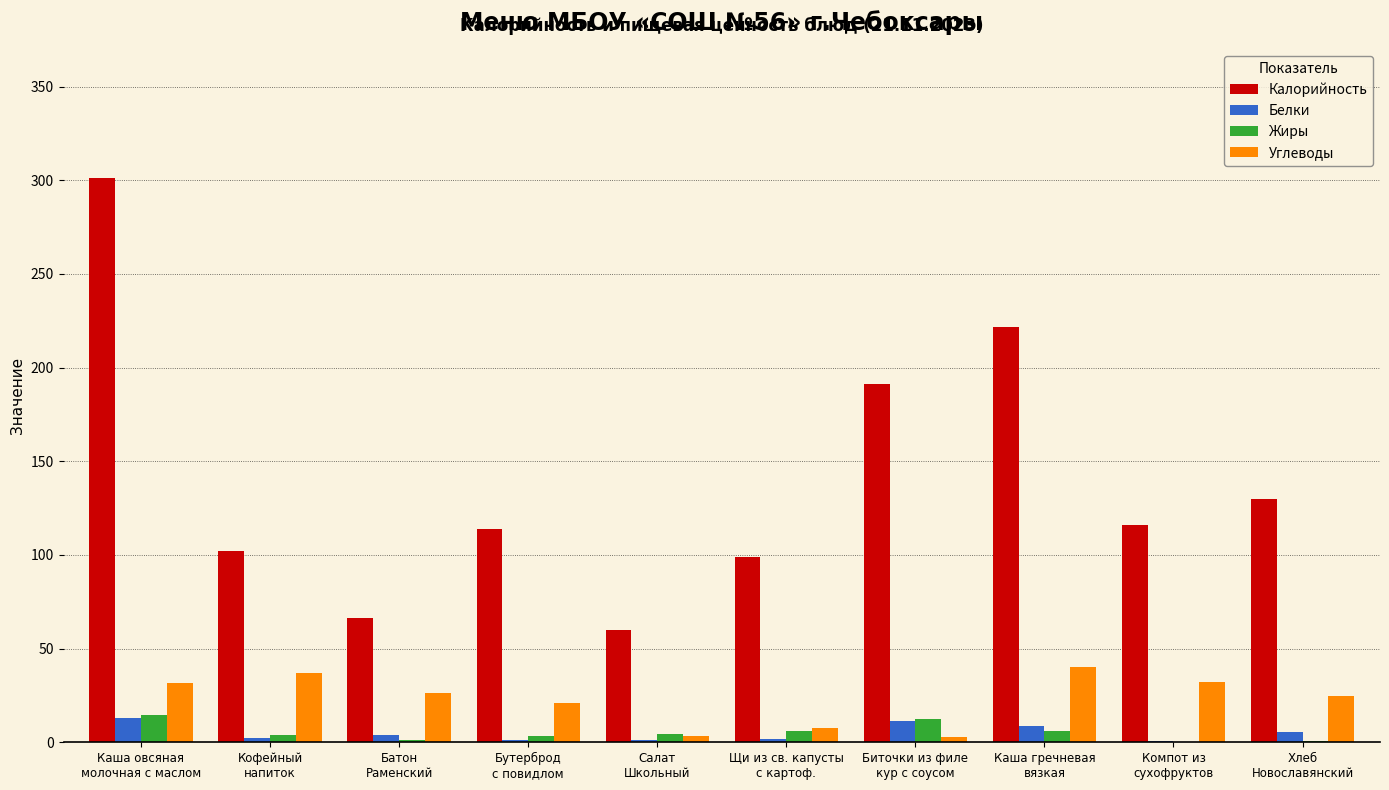

What is the sum of all Калорийность values?

1400.2